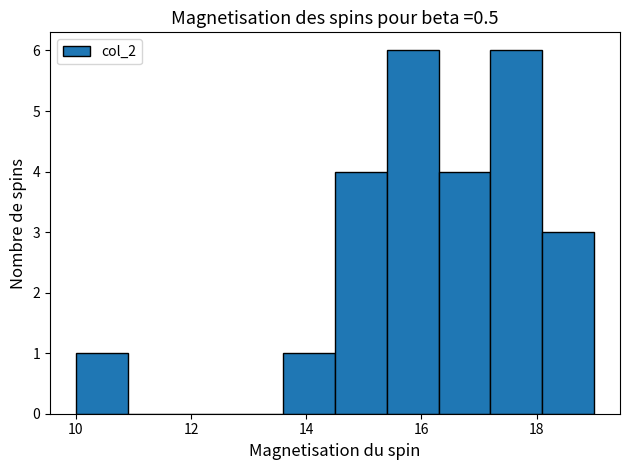

How tall is the bar that spans 16.3 to 17.2 on the x-axis? Neither the bar edges nor the heights are printed on the chart, so give them approximately, as read against the axes.

4